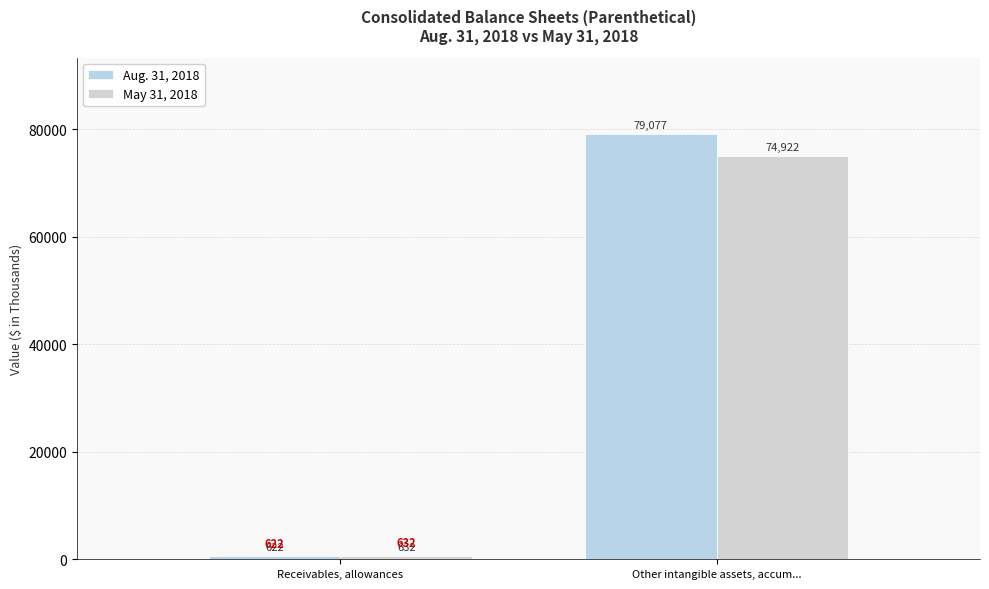

How many values in the Aug. 31, 2018 series are below 79077?

1